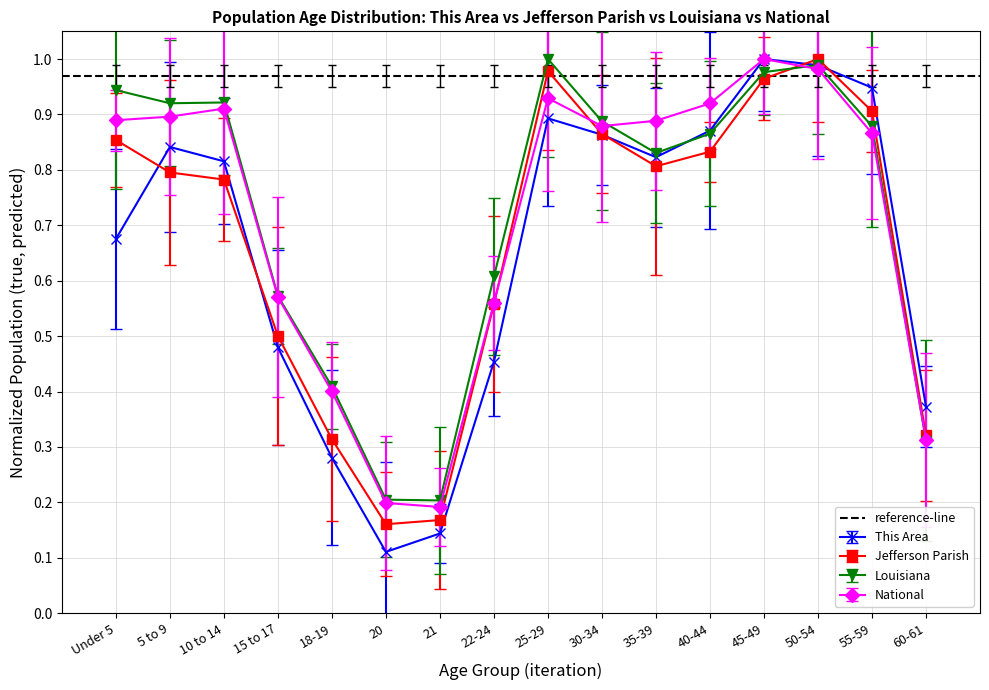

True or false: National and This Area intersect in this chart.

False